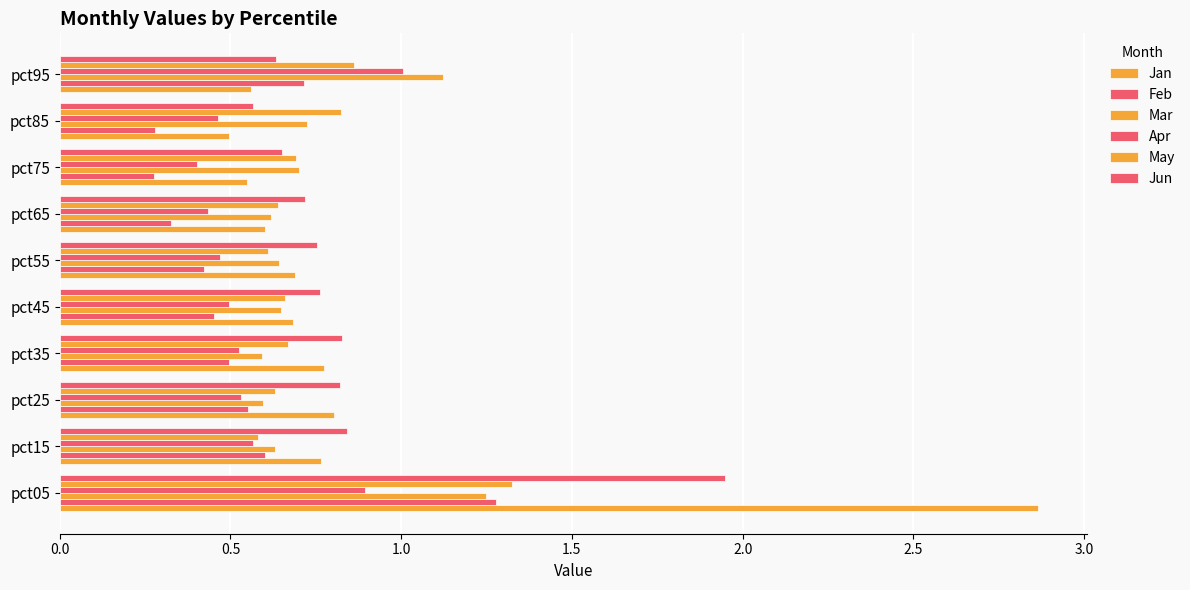

What is the average value of the Feb series?

0.5